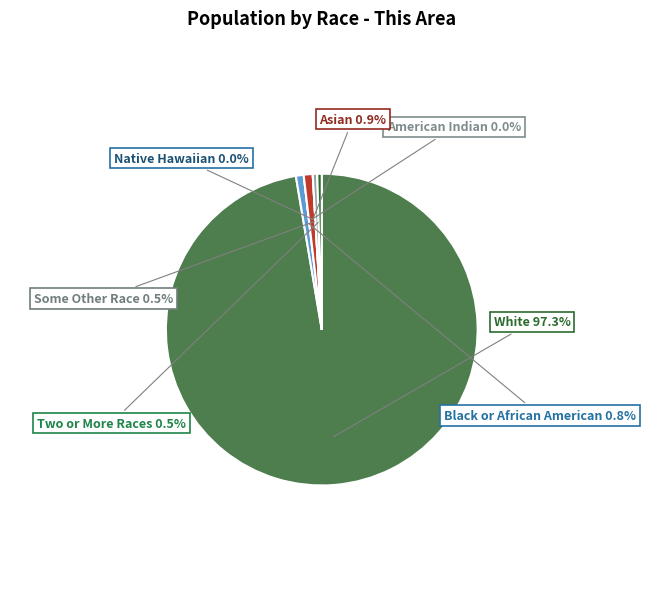

Count the number of slices in the pie.

7